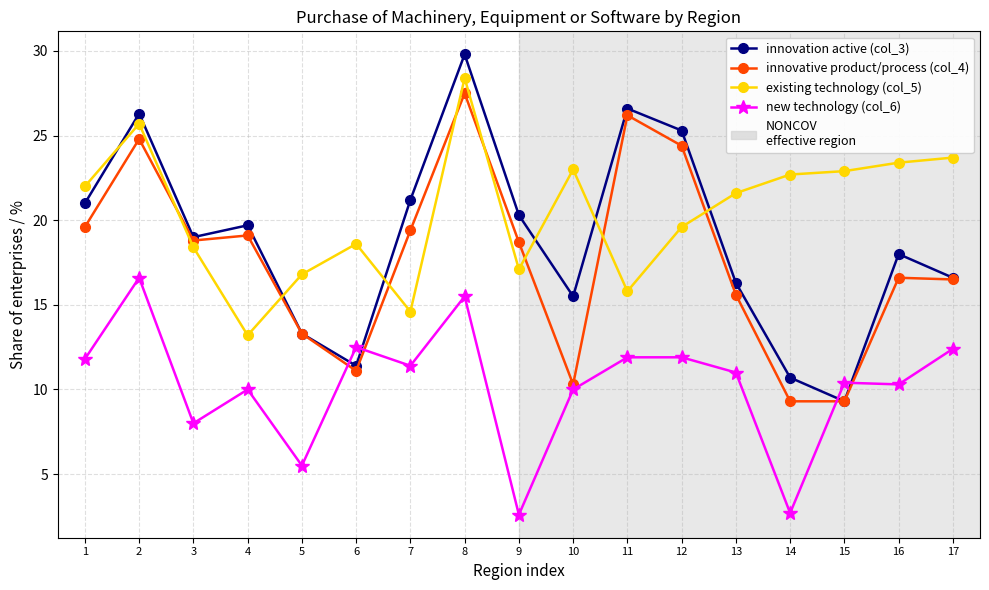

What is the spread (max minus min) of values at 11?

14.7